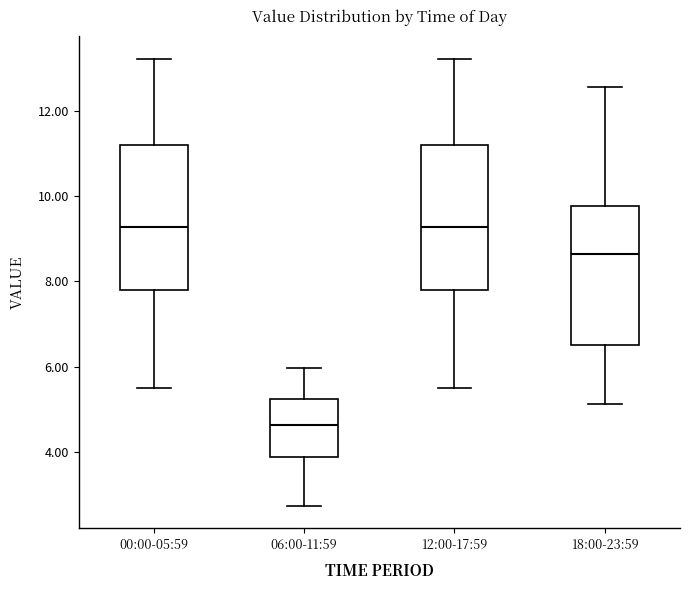

Reading left to right, transcribe this box plot: for each box, give where its median line is, the range the box spans, and where its two whiskers end, as read against the y-axis. The values are not printed on the chart, so give them approximately, as read against the axis.

00:00-05:59: median 9.2, box 7.8 to 11.2, whiskers 5.6 to 13.2
06:00-11:59: median 4.6, box 3.8 to 5.2, whiskers 2.8 to 6.0
12:00-17:59: median 9.2, box 7.8 to 11.2, whiskers 5.6 to 13.2
18:00-23:59: median 8.6, box 6.6 to 9.8, whiskers 5.2 to 12.6